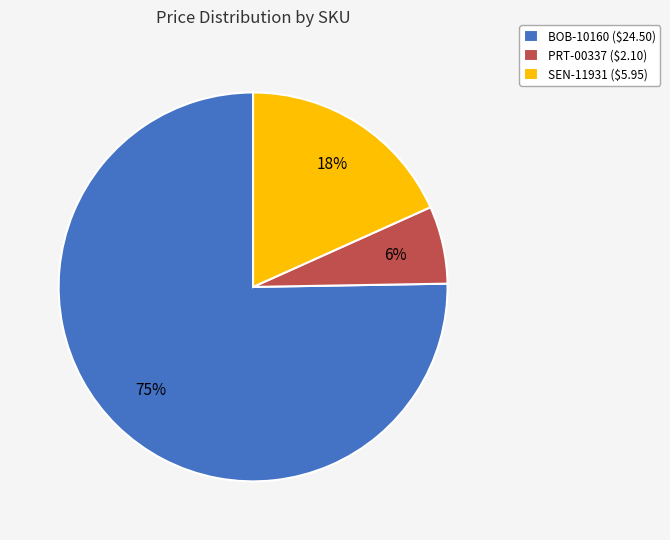

To the nearest percent, what is the average slice percentage?

33%